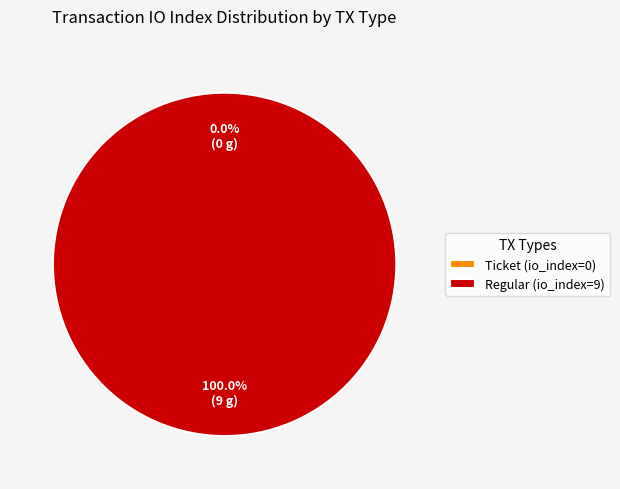

To the nearest percent, what is the average slice percentage?

50%